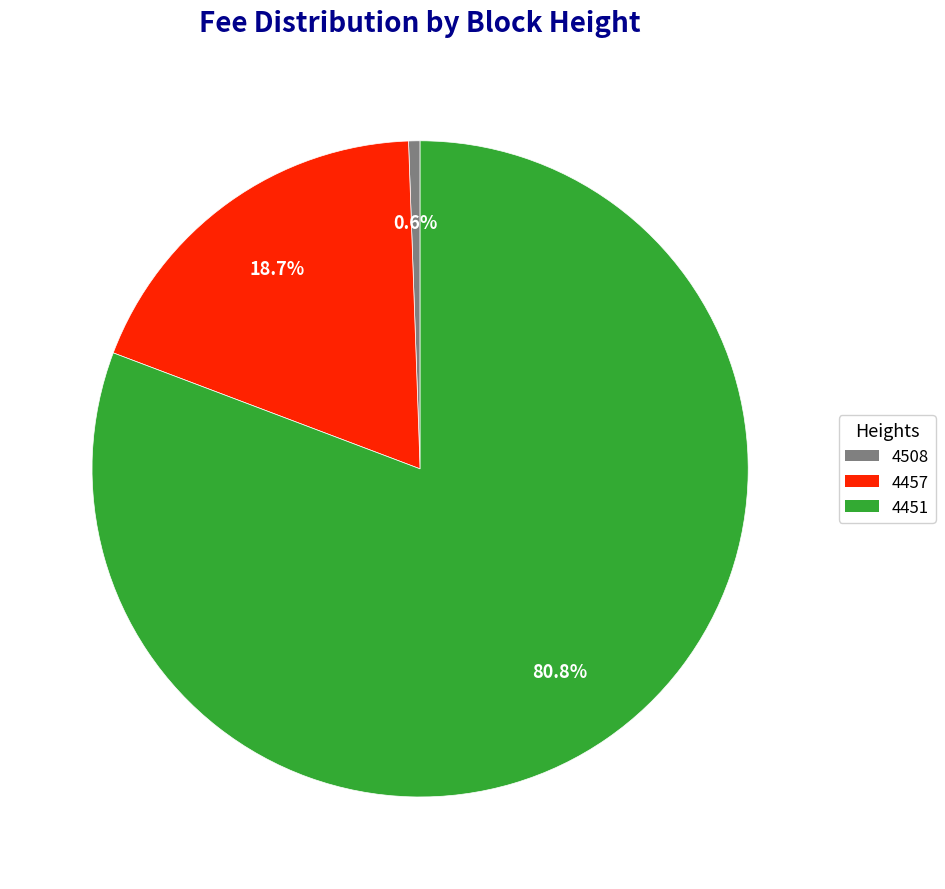

What portion of the pie excludes 4457?

81.3%